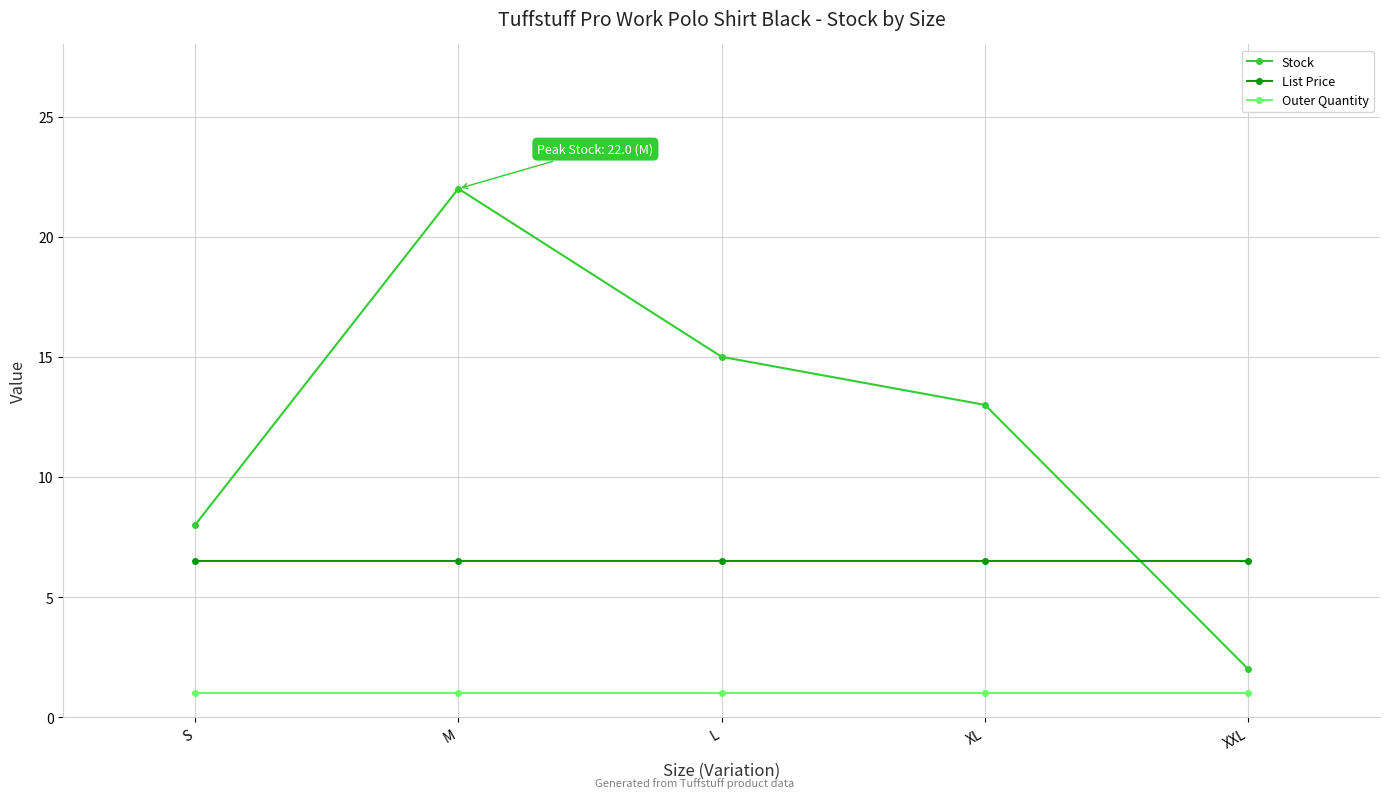

How many times do List Price and Stock cross each other?

1